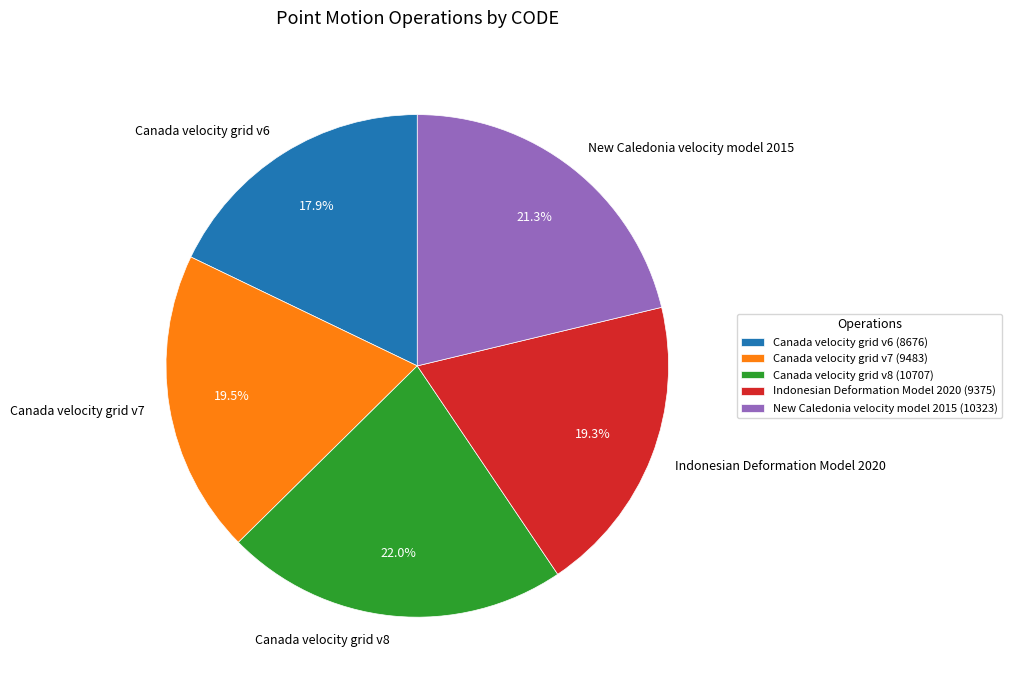

Is it true that New Caledonia velocity model 2015 is 21% of the pie?

True